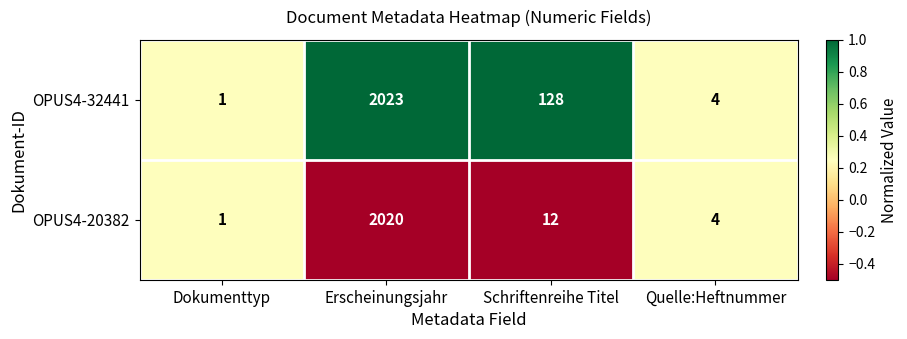

Reading right to left, extract all data points from this chart.

OPUS4-32441: 4	128	2023	1
OPUS4-20382: 4	12	2020	1